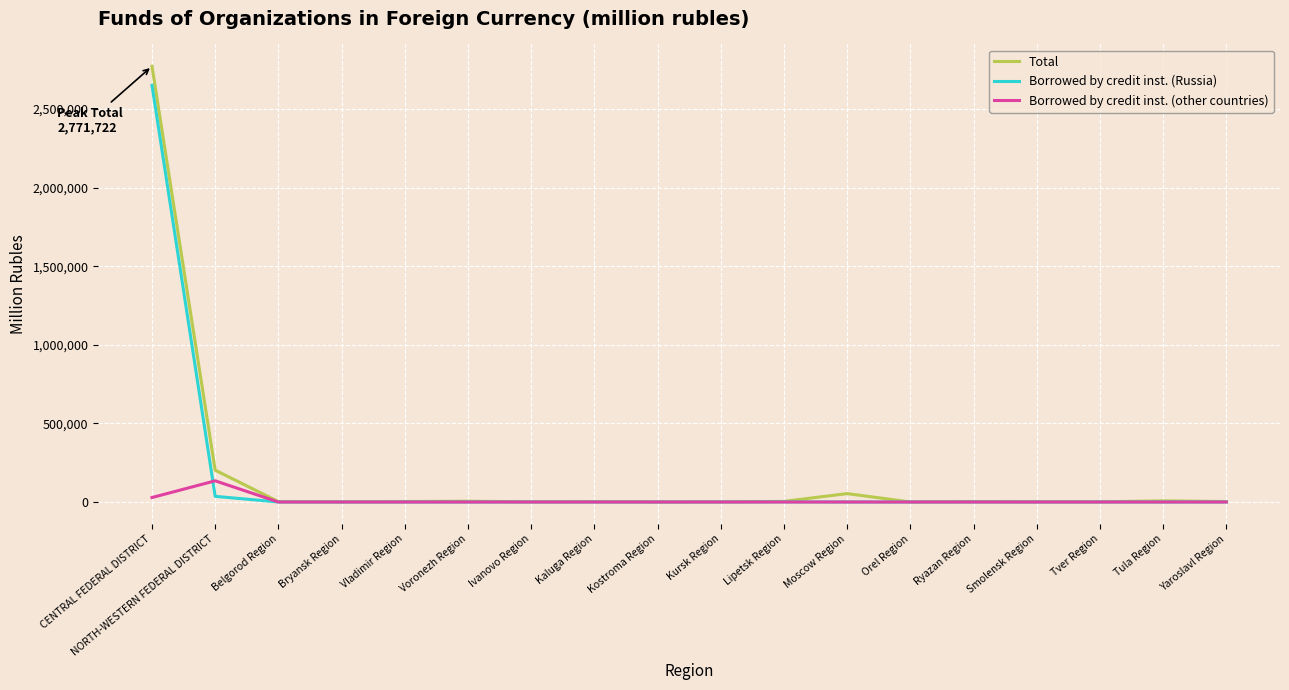

The value of Borrowed by credit inst. (Russia) at Voronezh Region is 0. True or false?

True